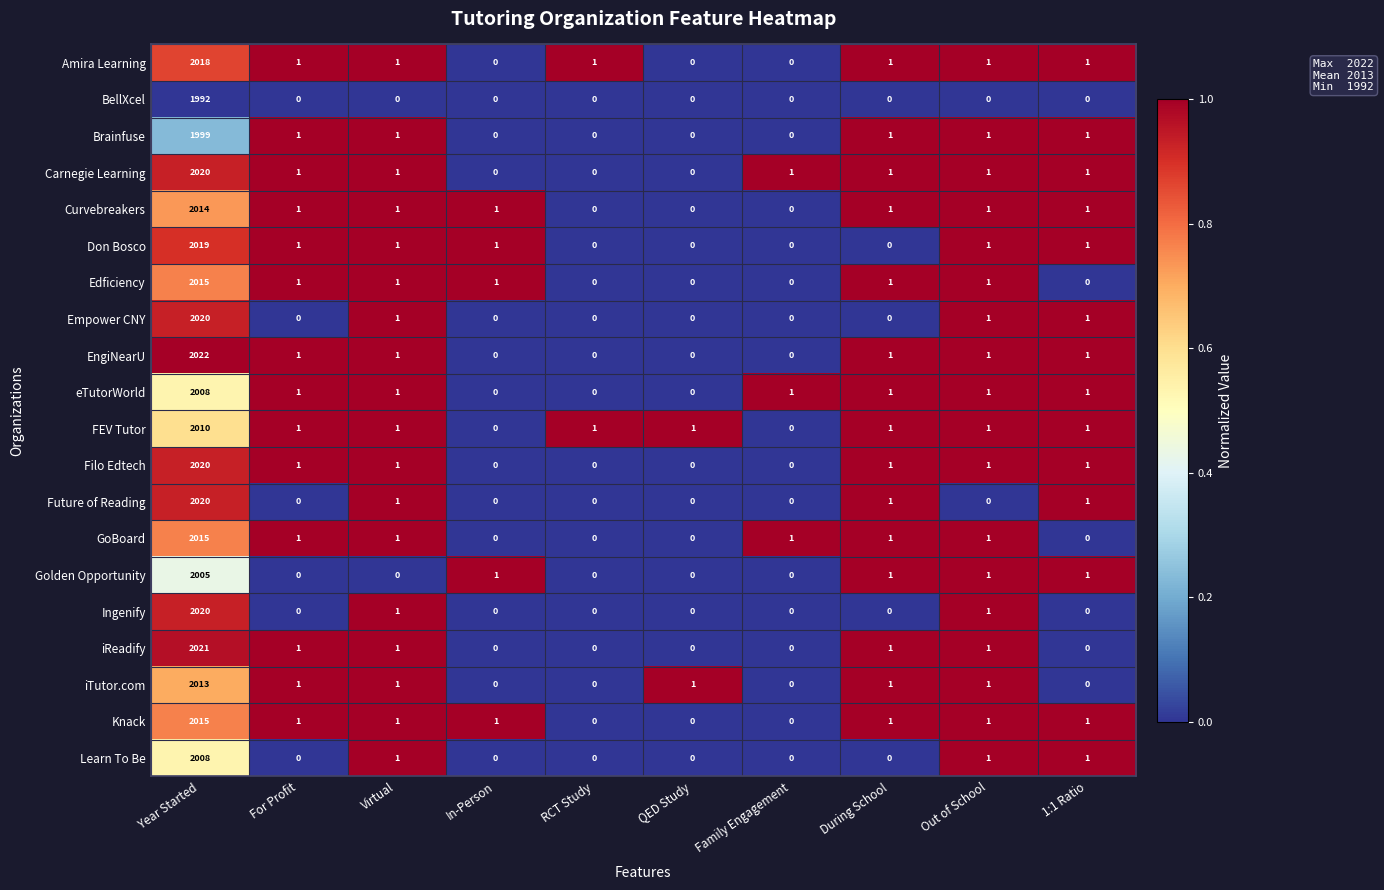

What is the difference between the highest and lowest values at Family Engagement?

1